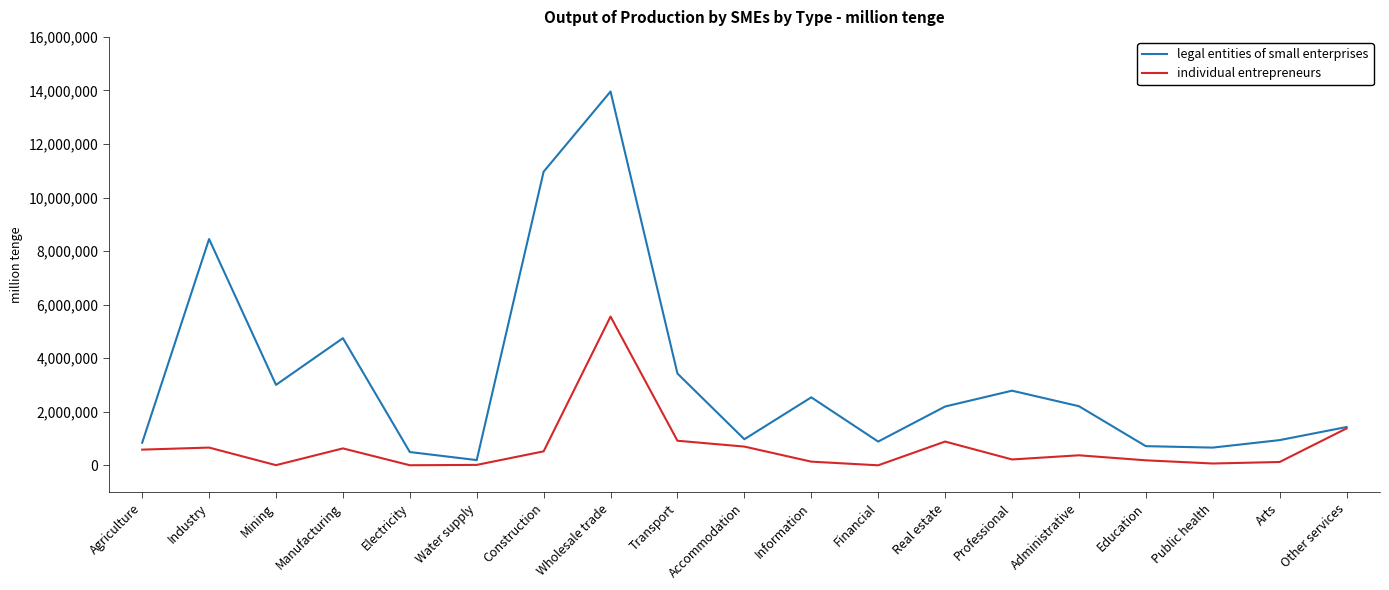

What is the total value across all series at Manufacturing?

5383611